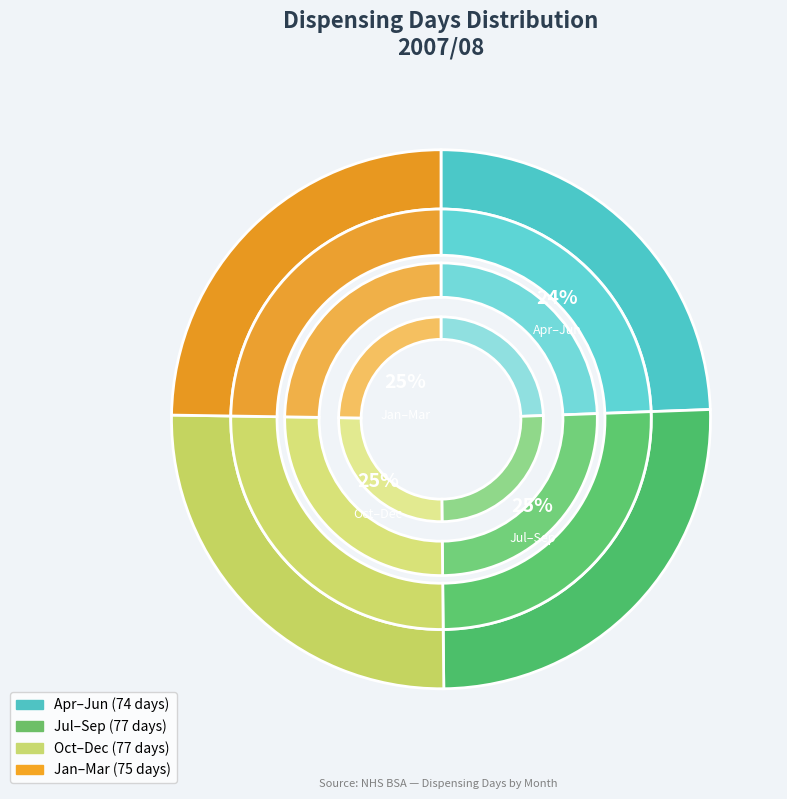

Is August the majority of the pie?

No